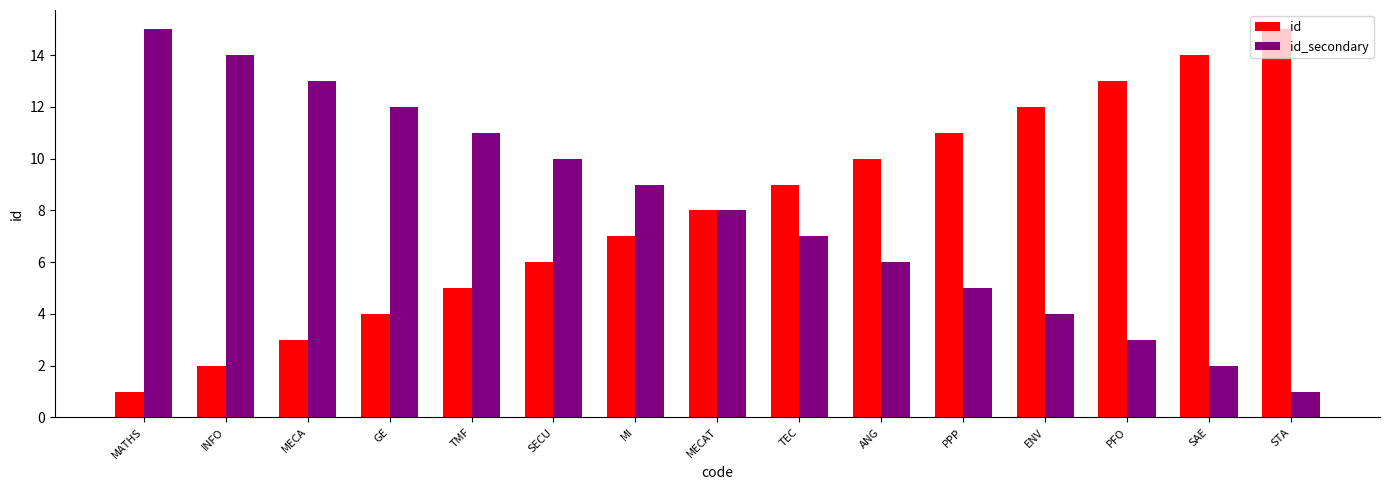

True or false: id_secondary has a value of 4 at ENV.

True